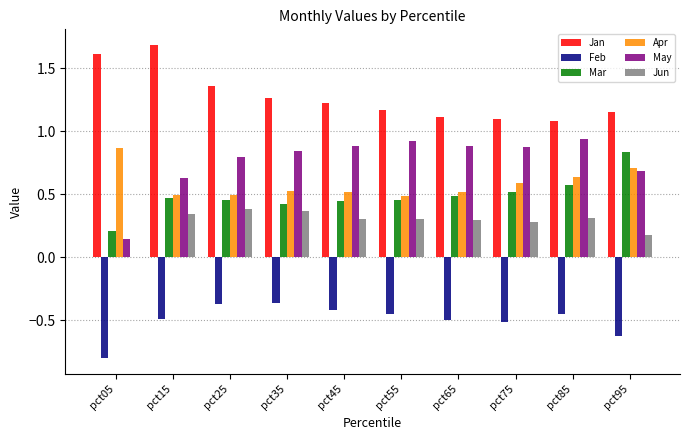

What is the sum of the Mar values at pct75 and pct15?

1.0